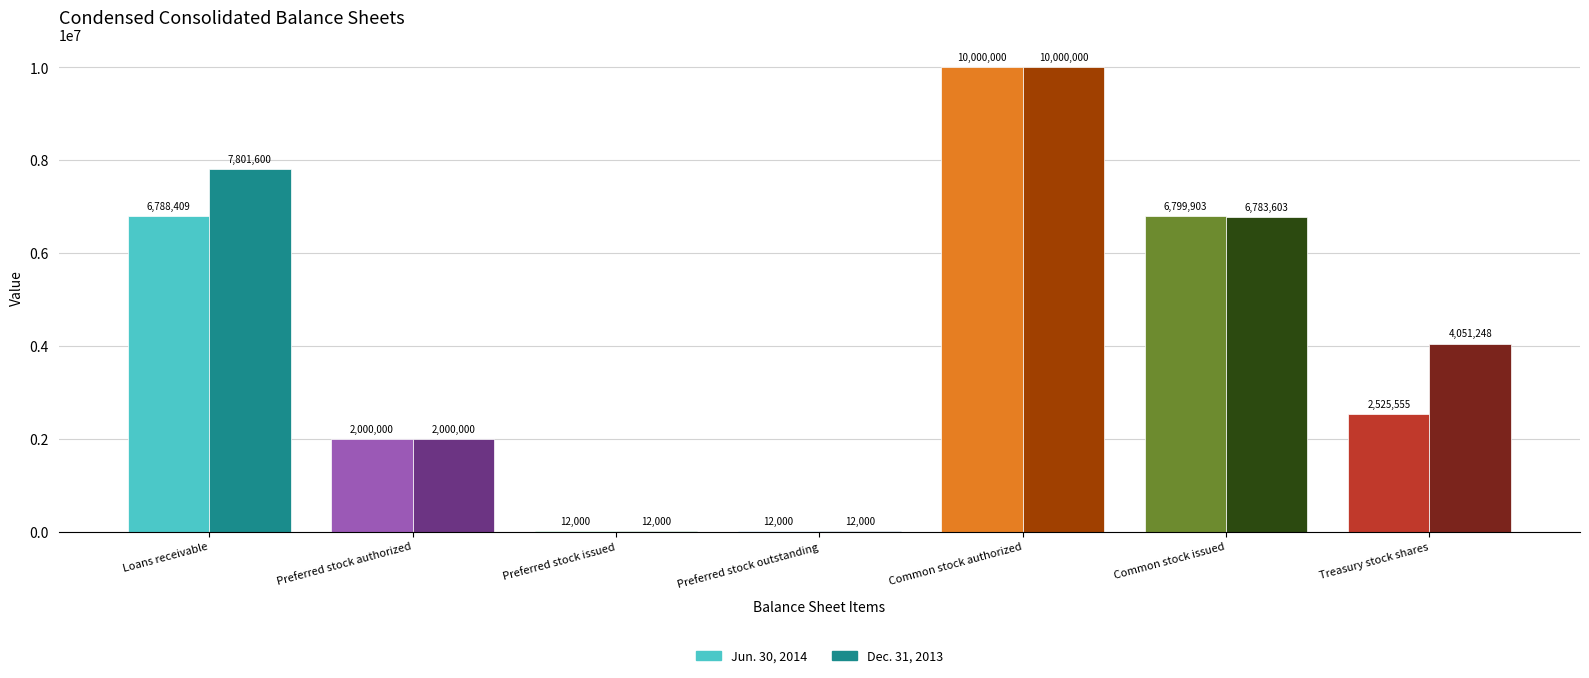

True or false: Jun. 30, 2014 has a value of 10000000 at Common stock authorized.

True